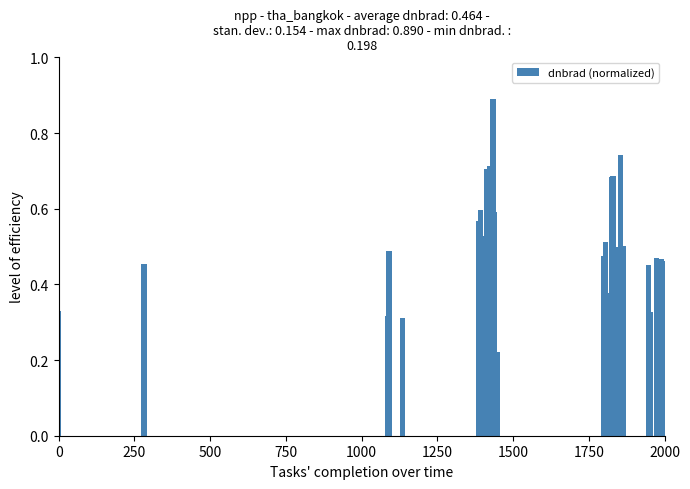

What is the greatest value displayed?

0.9